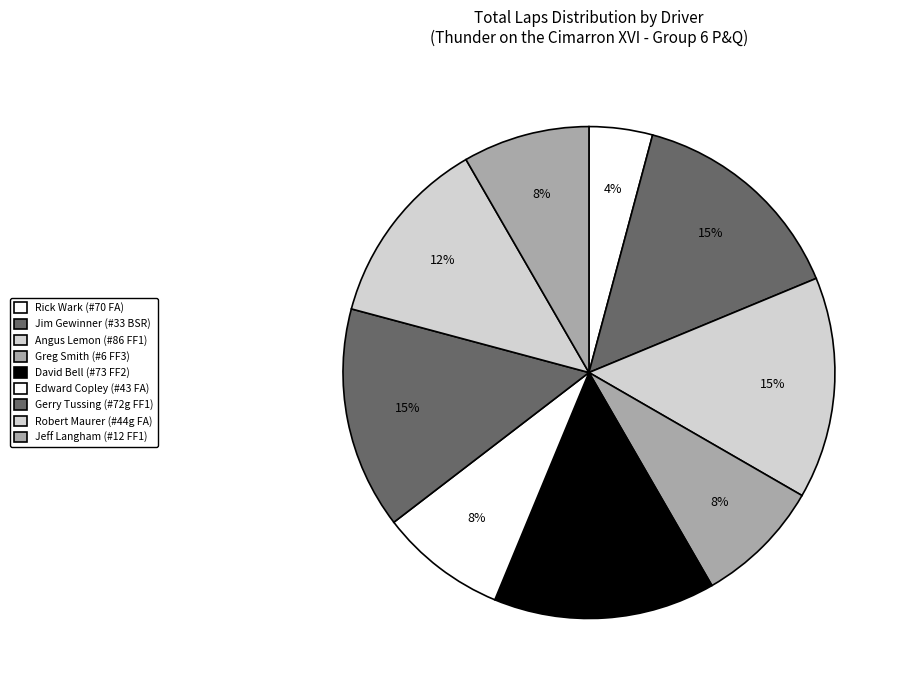

How many slices are in this pie chart?

9